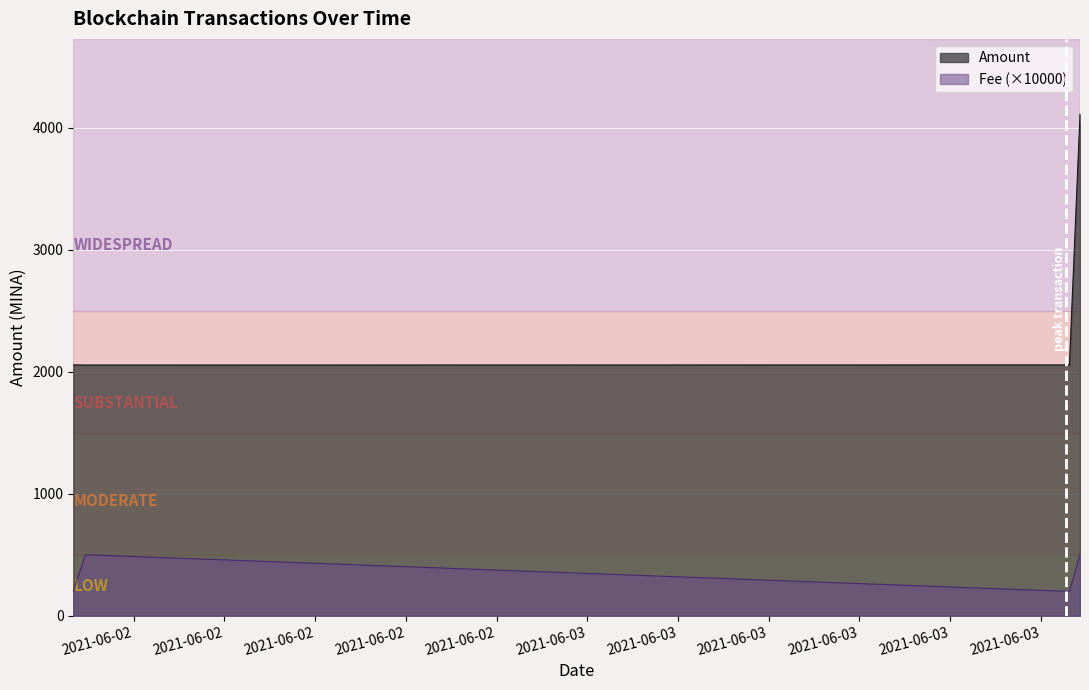

How many data points in Amount are less than 2055?

1